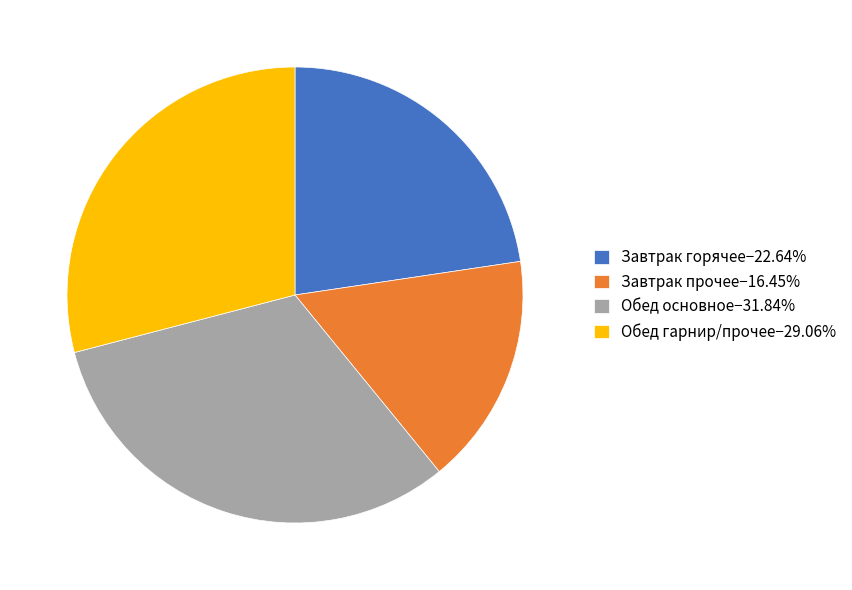

How many segments does this pie chart have?

4